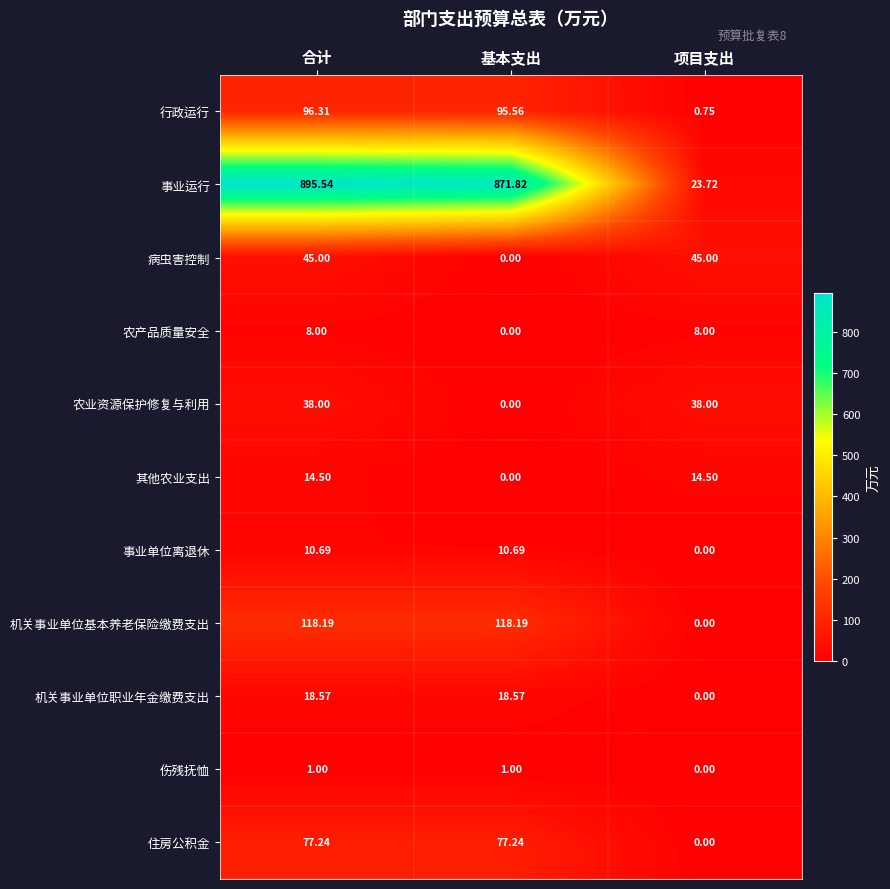

At which label is 事业运行 closest to 459?

基本支出